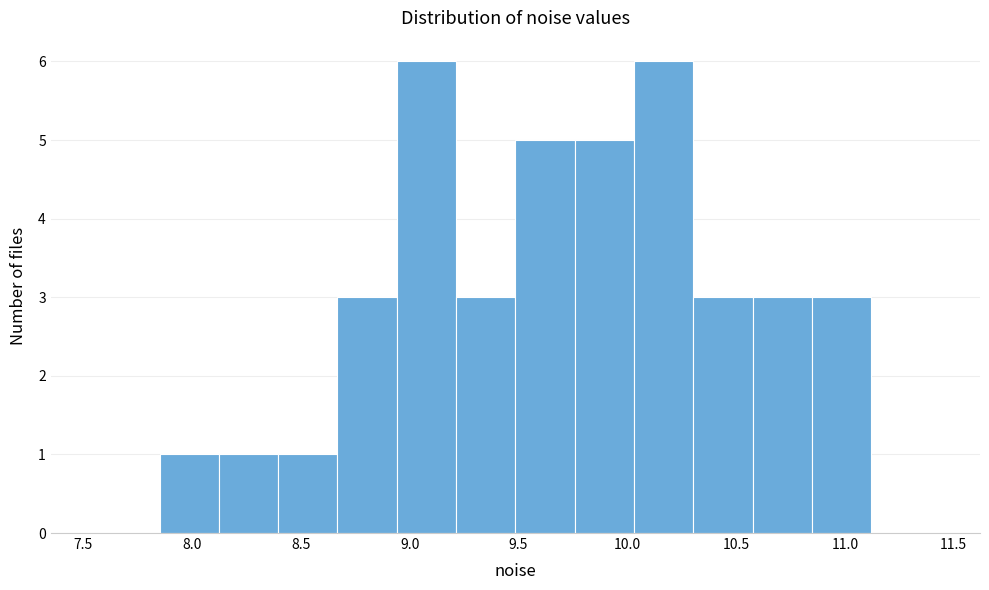

How tall is the bar that spans 10.85 to 11.10 on the x-axis? Neither the bar edges nor the heights are printed on the chart, so give them approximately, as read against the axes.

3